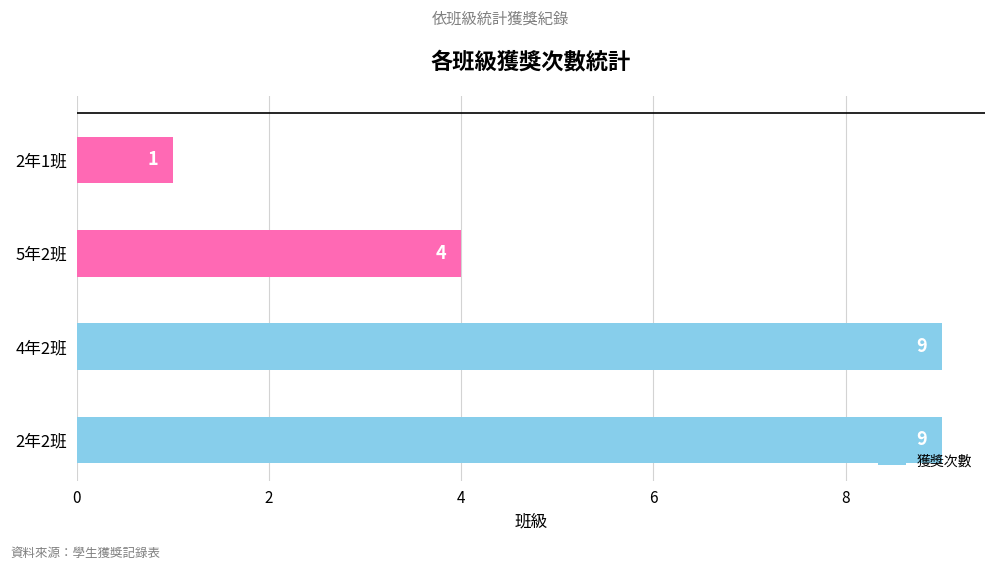

What is the greatest value displayed?

9